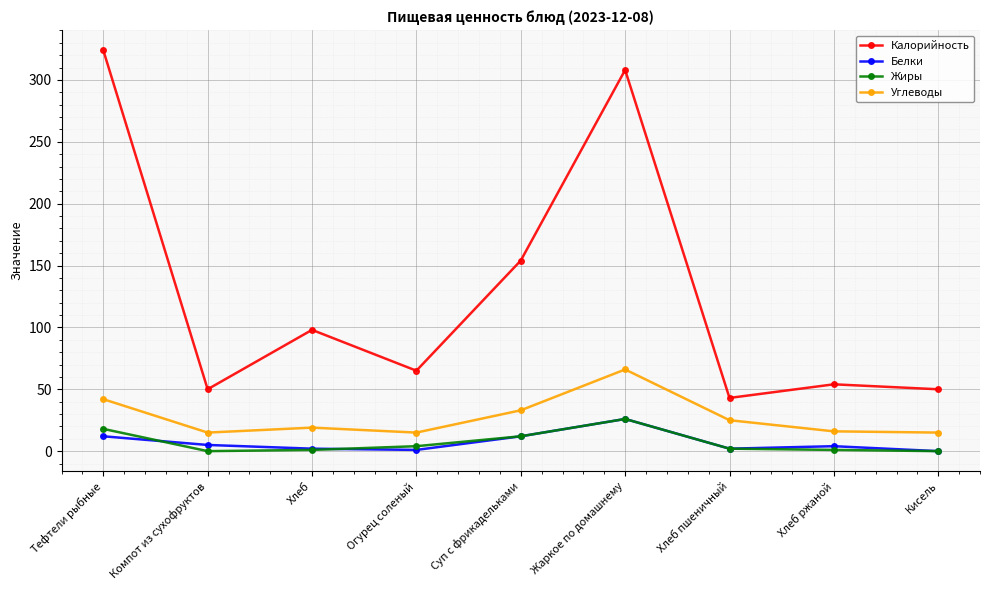

What is the difference between the Белки values at Суп с фрикадельками and Жаркое по домашнему?

14